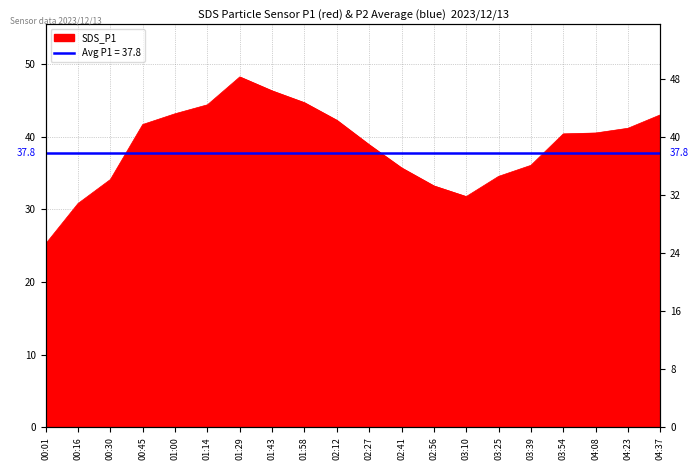

How many values are below 40?

9